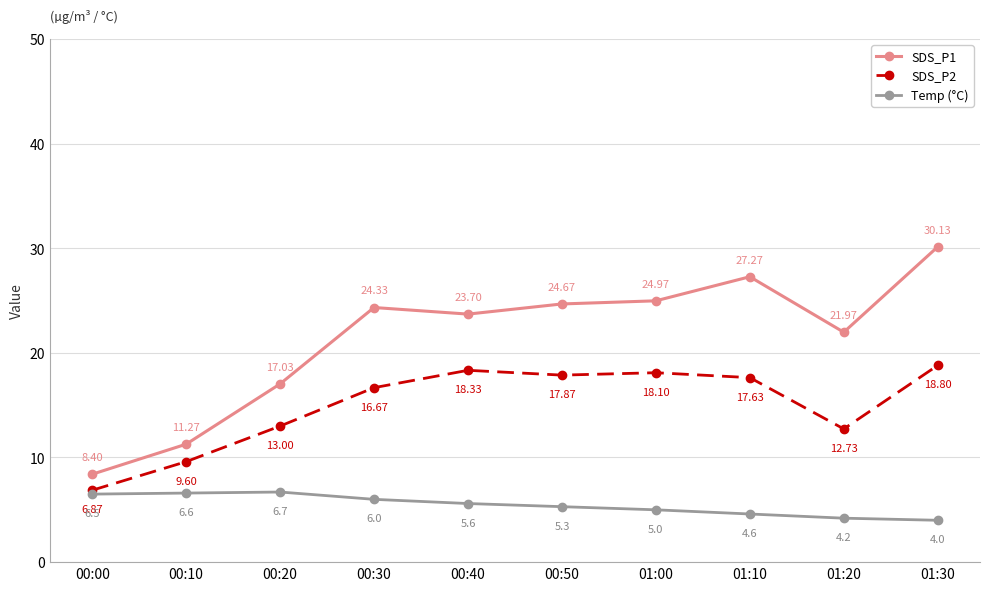

How many lines are shown in the chart?

3